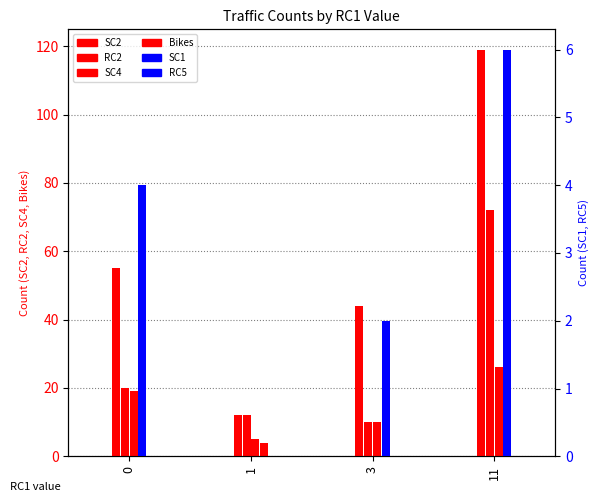

Which series has the widest spread of values?

SC2